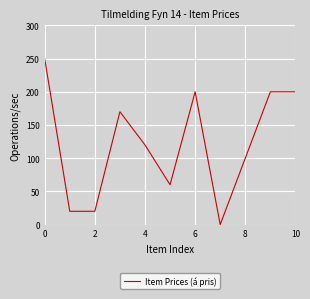

Reading left to right, what are all the values shown in this chart?

250	20	20	170	120	60	200	0	100	200	200